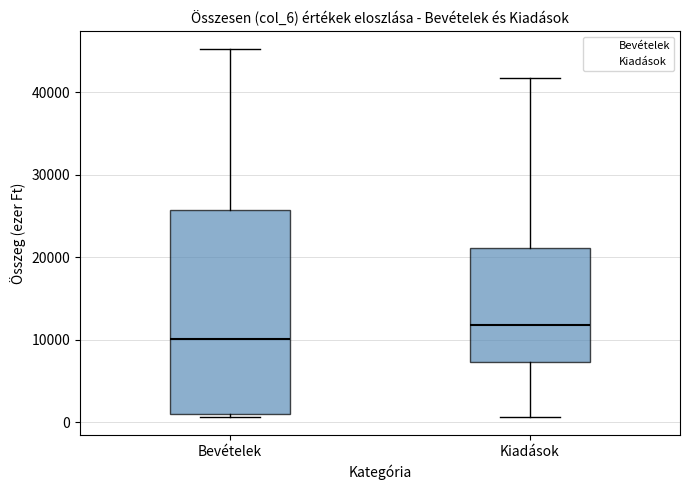

Comparing the boxes themselves (not the whiskers), which one is the tallest?

Bevételek